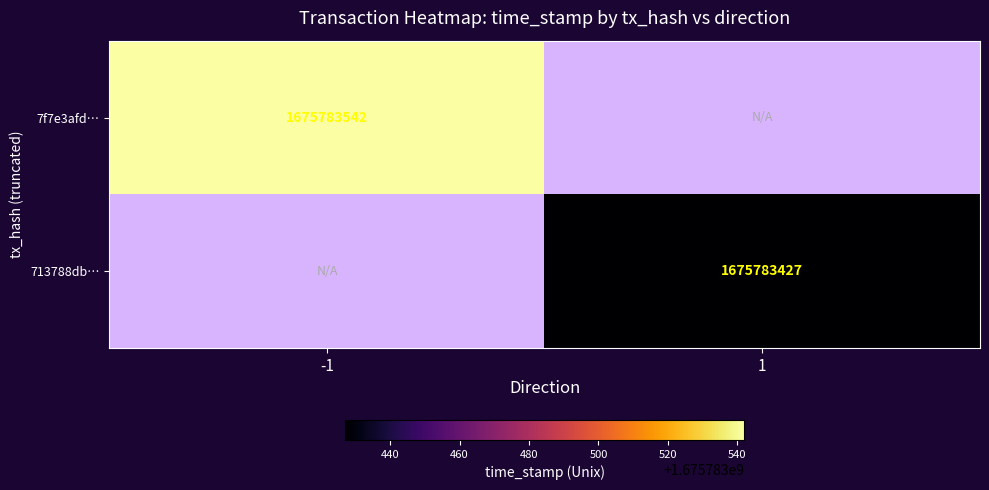

Rank the series by their average value, from highest to lowest.

7f7e3afdb32239a80bb5e7fa2105856bda35a1c, 713788db13b9748825ca835c7c8e67ea1732812